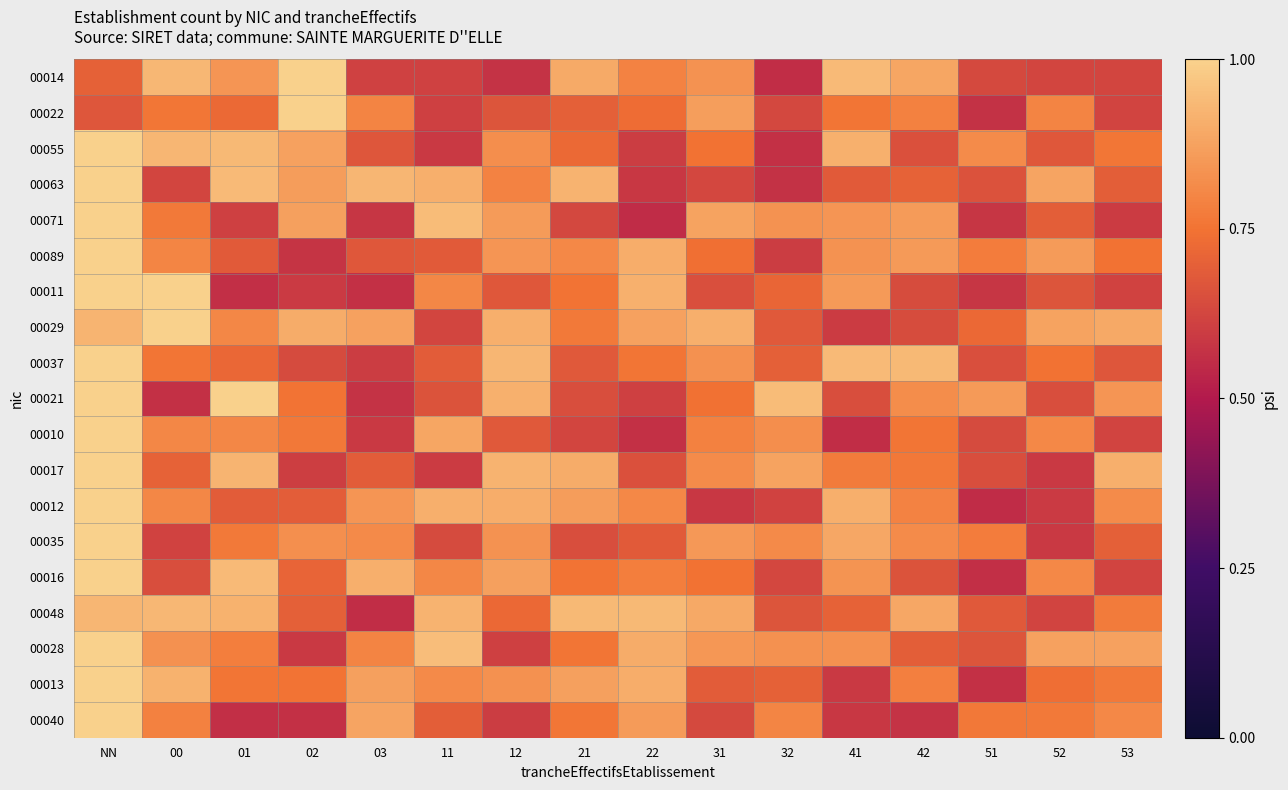

Count the number of categories in the chart.

16